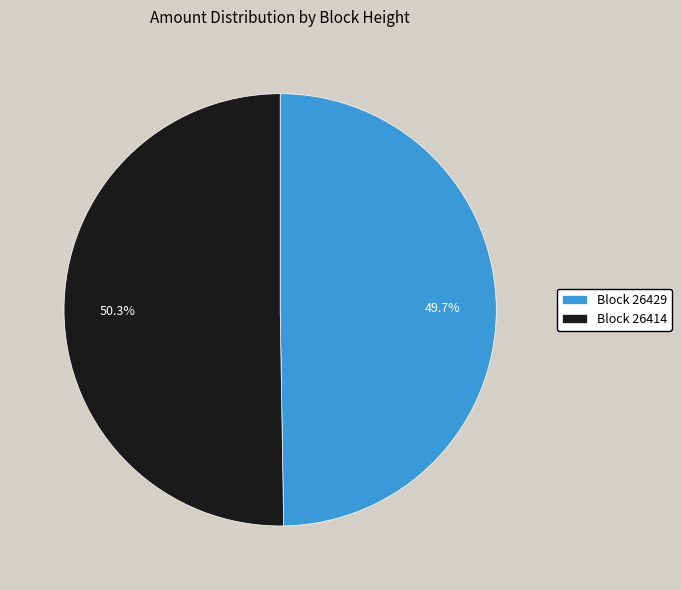

Is there a majority slice in this chart?

Yes